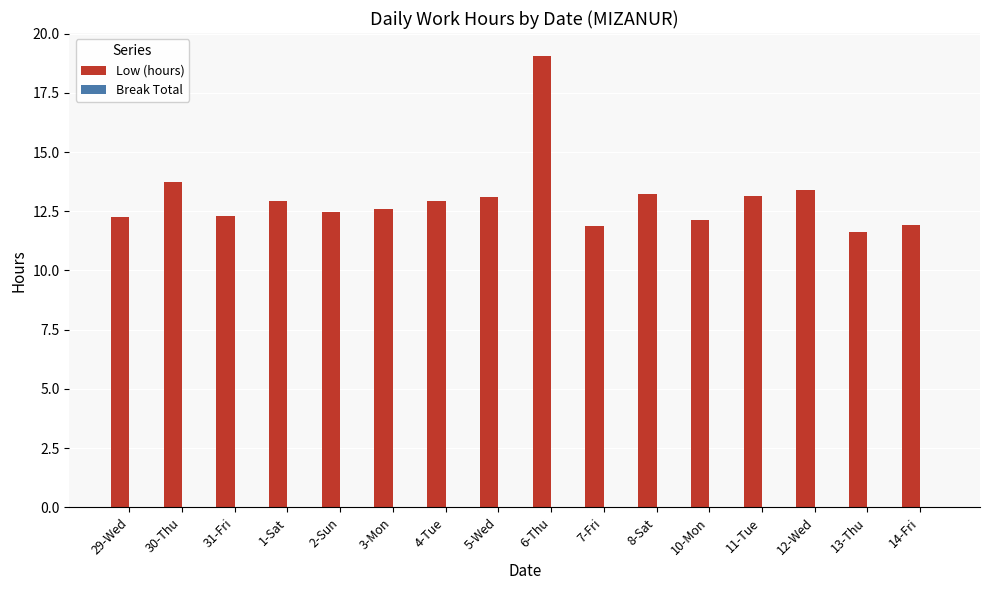

What is the sum of all values?

208.8